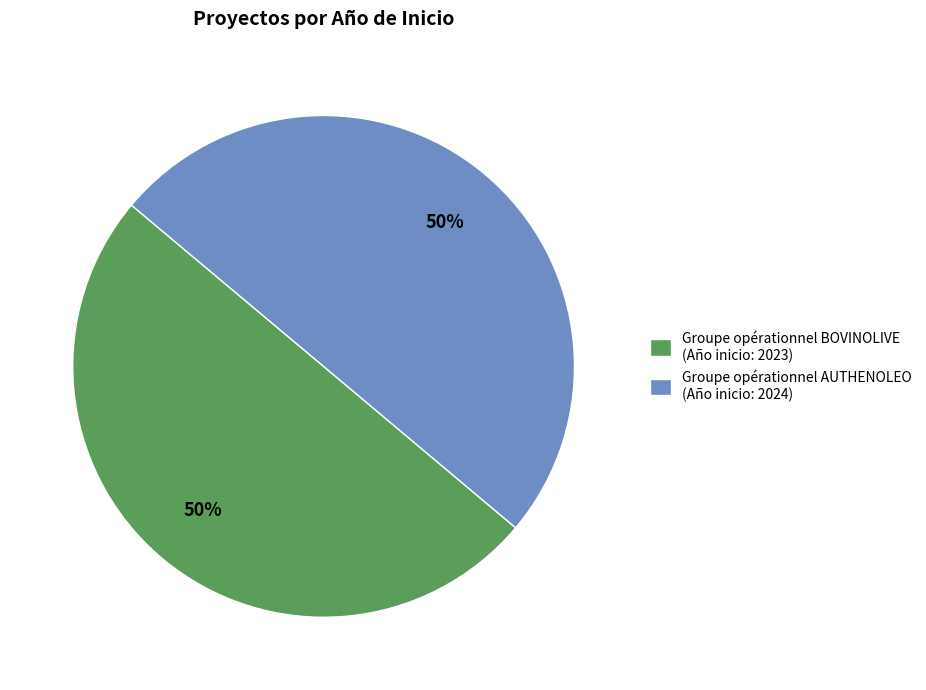

Is it true that Groupe opérationnel AUTHENOLEO is 39% of the pie?

False